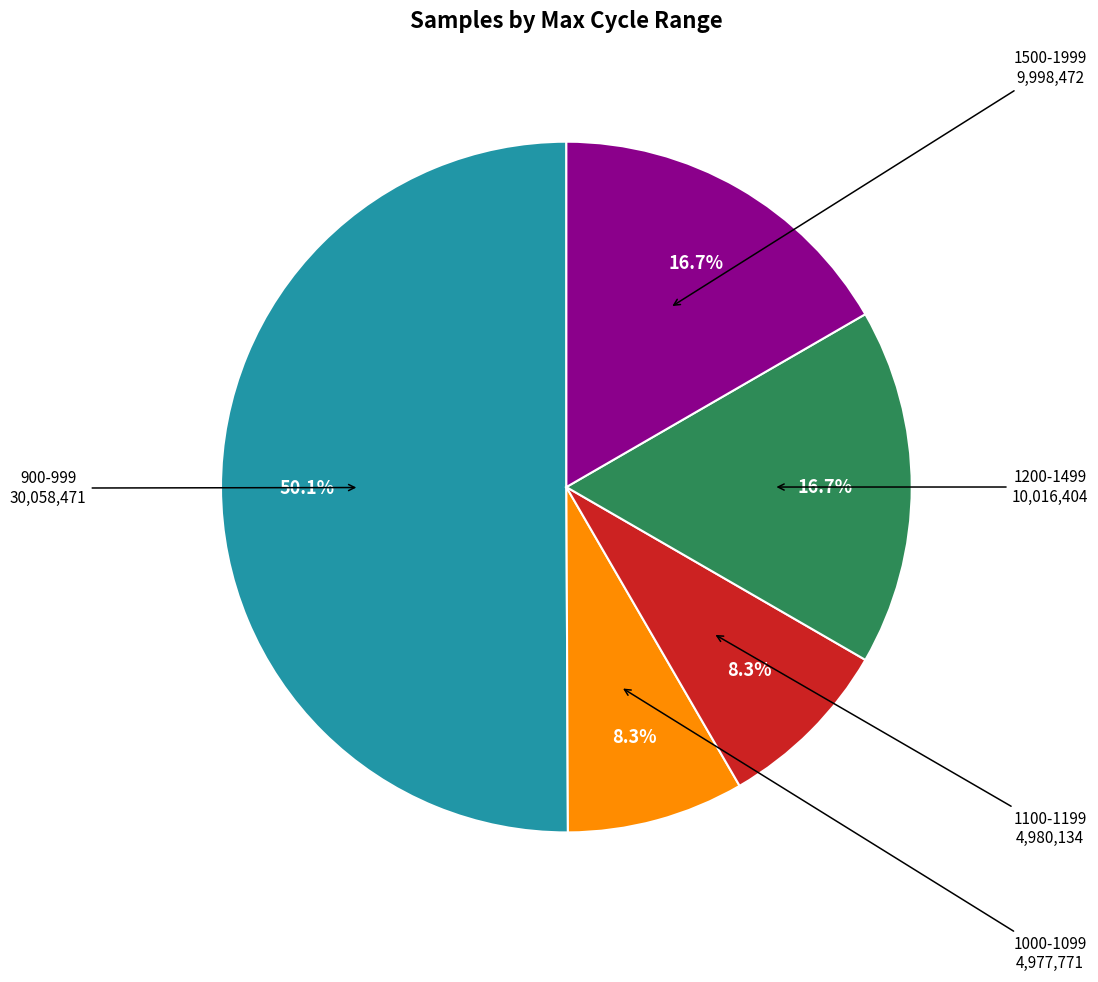

What is the total percentage of 1500-1999 and 900-999?

66.7%